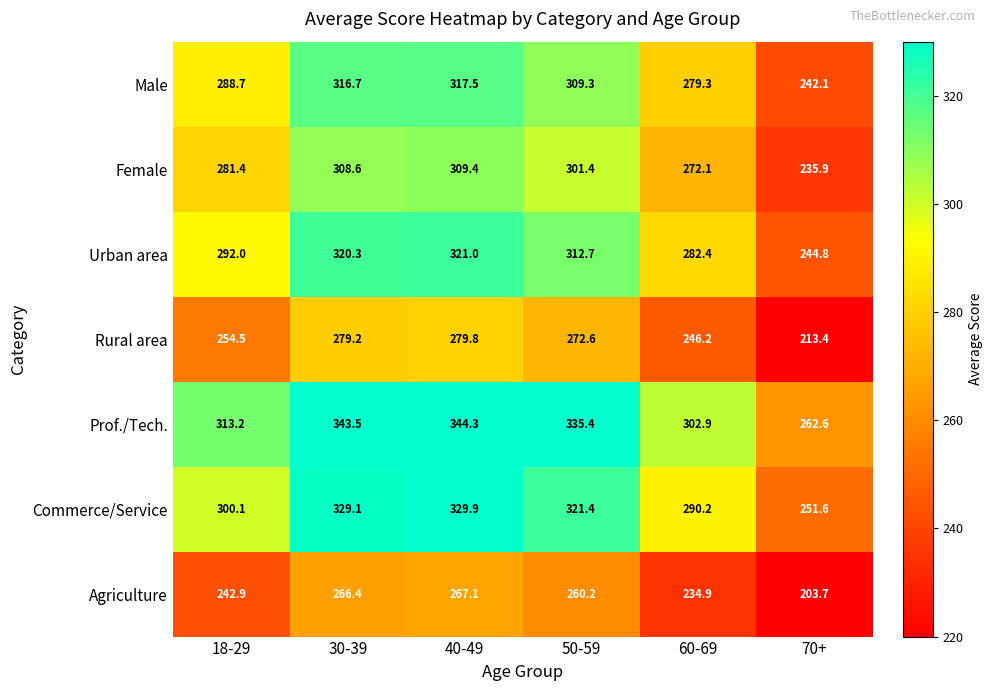

What is the average value of the Commerce/Service series?

303.7